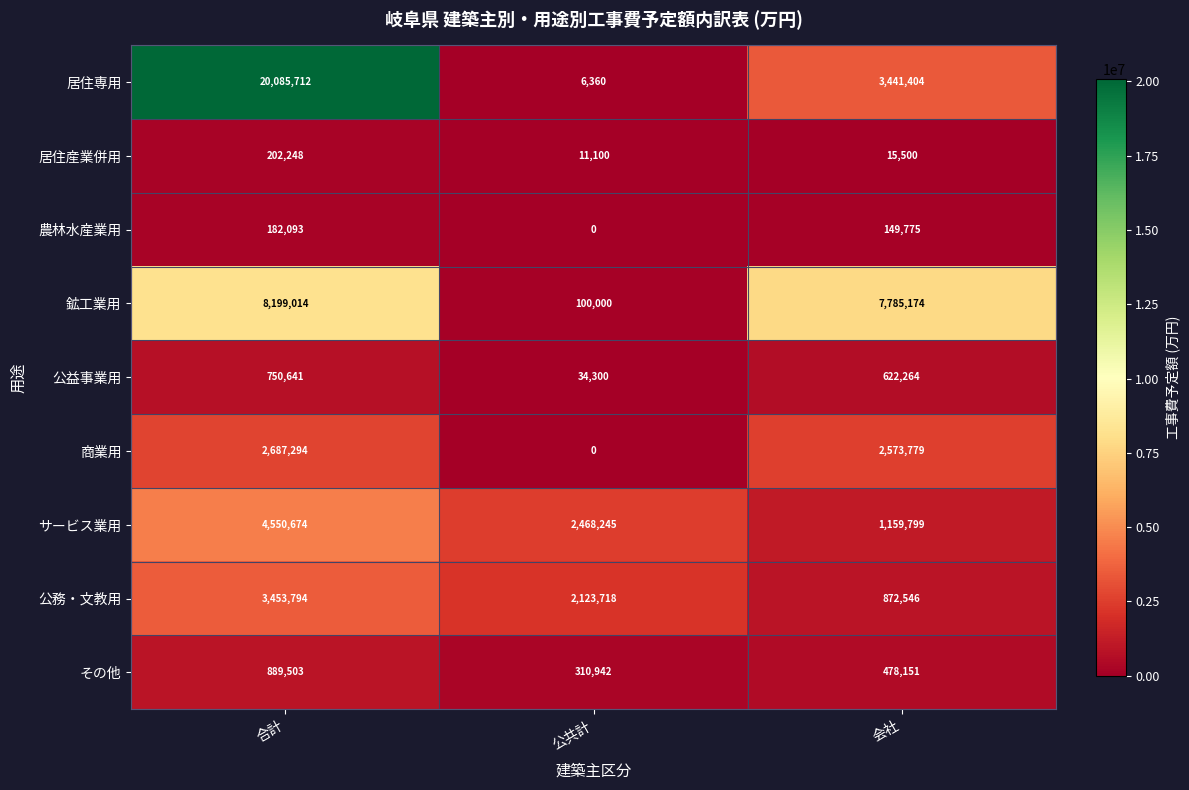

True or false: 居住専用 has a value of 20085712 at 合計.

True